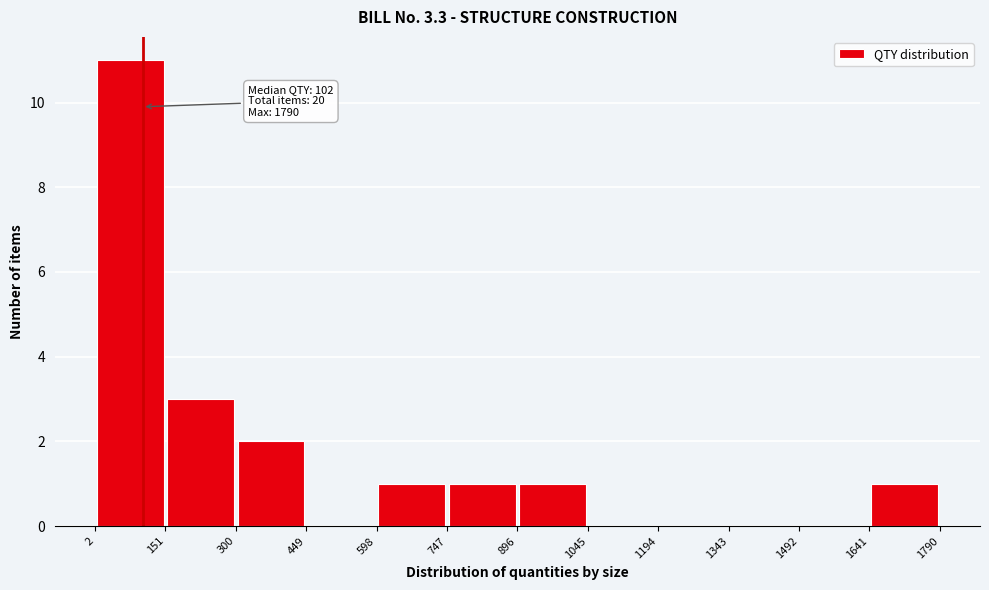

Over which range of the x-axis is the bar tallest?

2 to 151